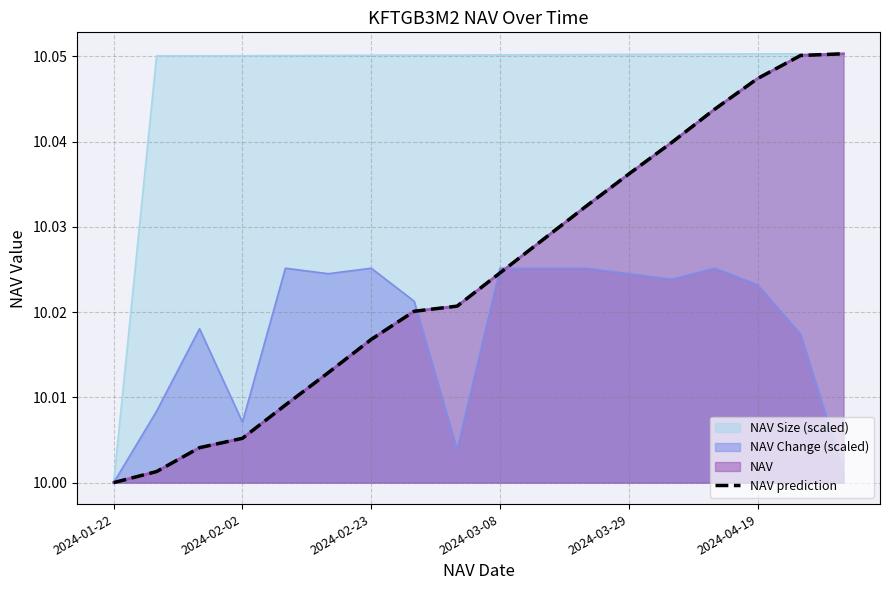

What is the maximum value shown in the chart?

10.1